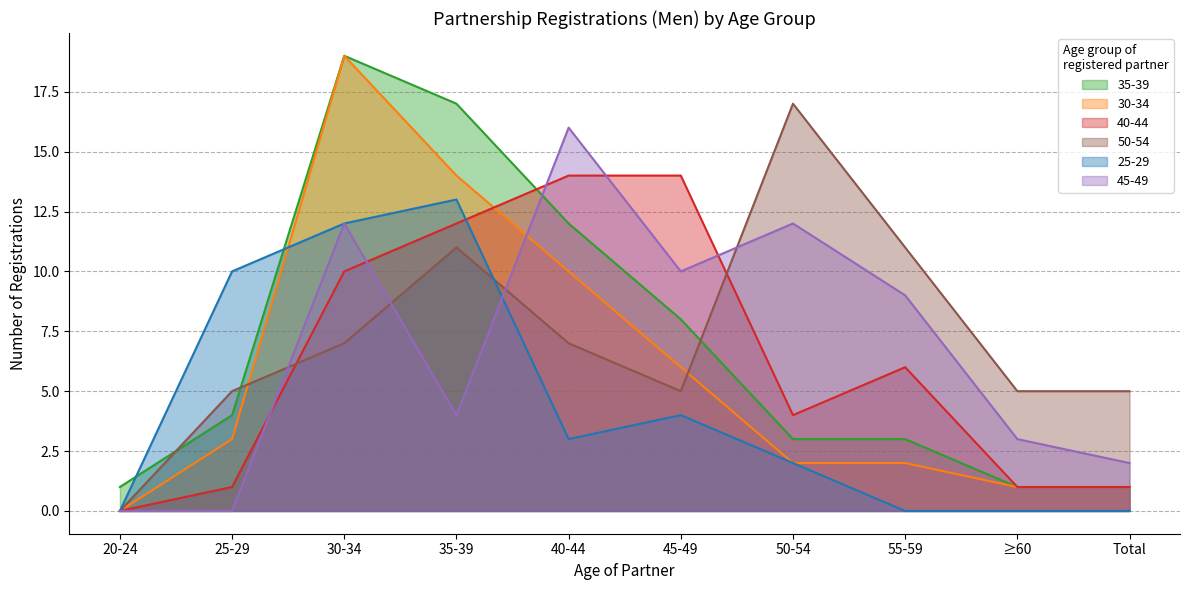

What is the difference between the maximum and second lowest values in the 25-29 series?

13